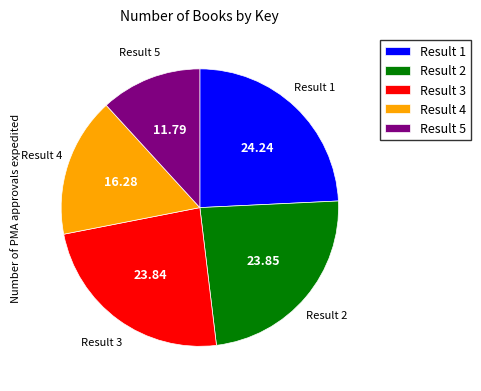

The Result 5 slice represents 1% of the pie. True or false?

False